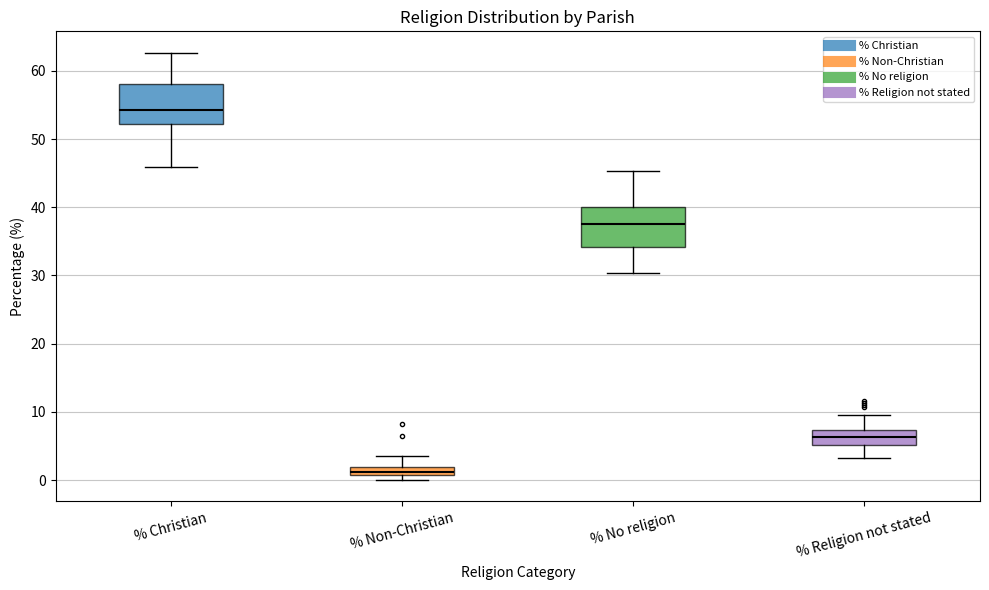

Where does the lower whisker of the box for % Christian end on the y-axis? The values are not printed on the chart, so give them approximately, as read against the axis.

46